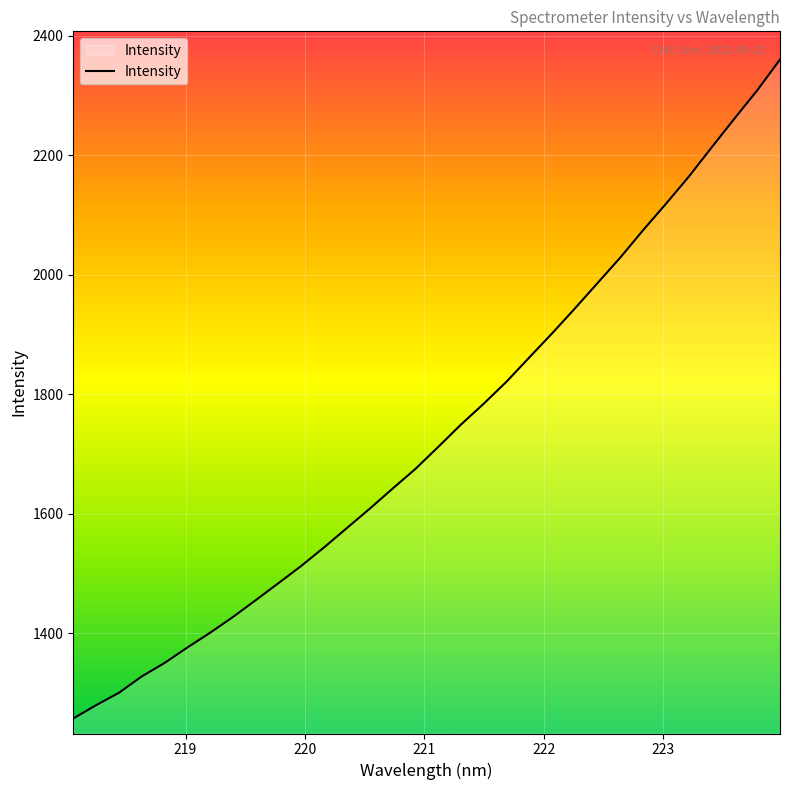

What is the smallest value displayed?

1257.2